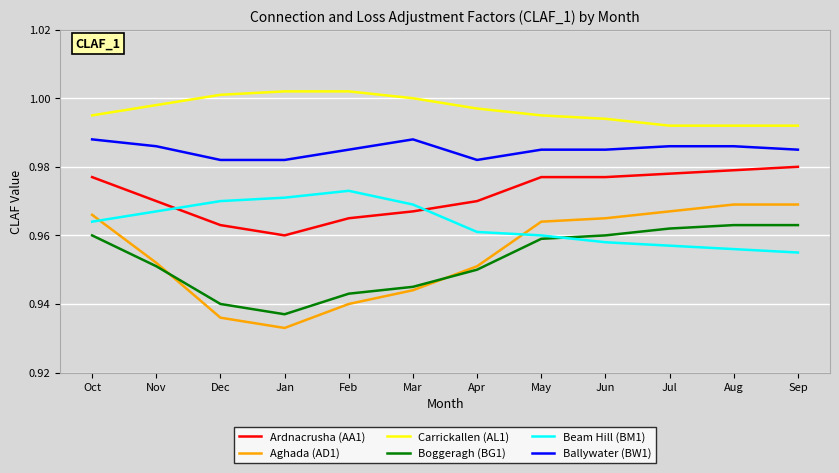

What position from the right is Feb?

8